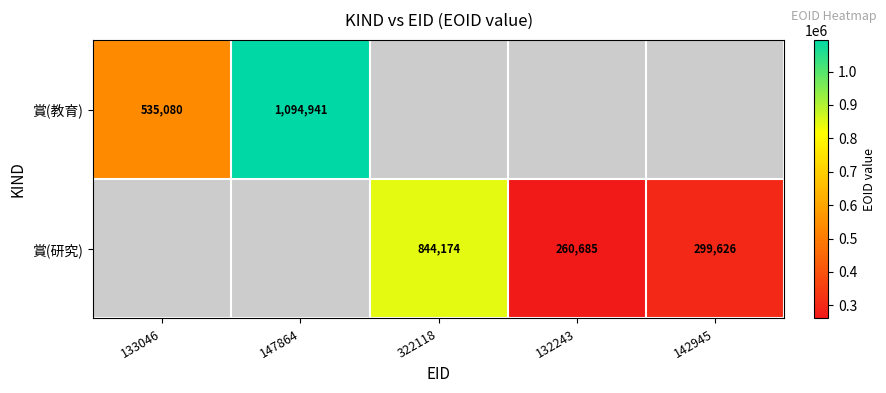

True or false: 賞(研究) has a value of 299626 at 142945.

True